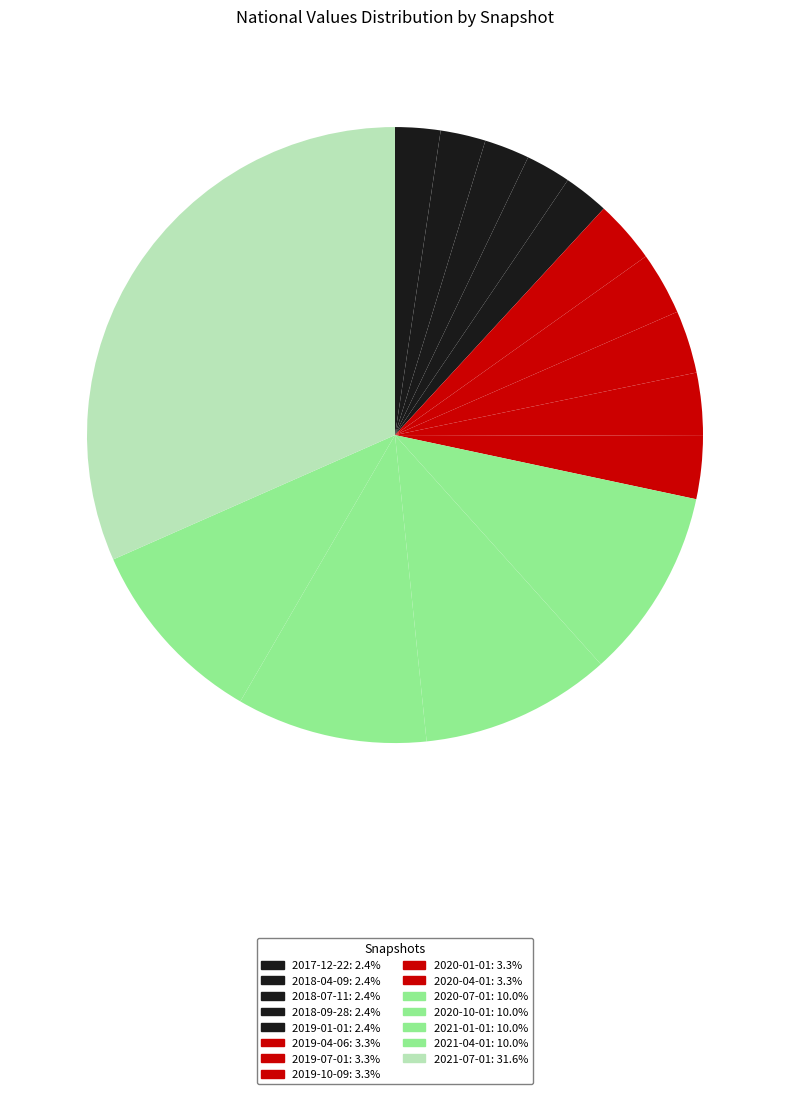

Count the number of slices in the pie.

15